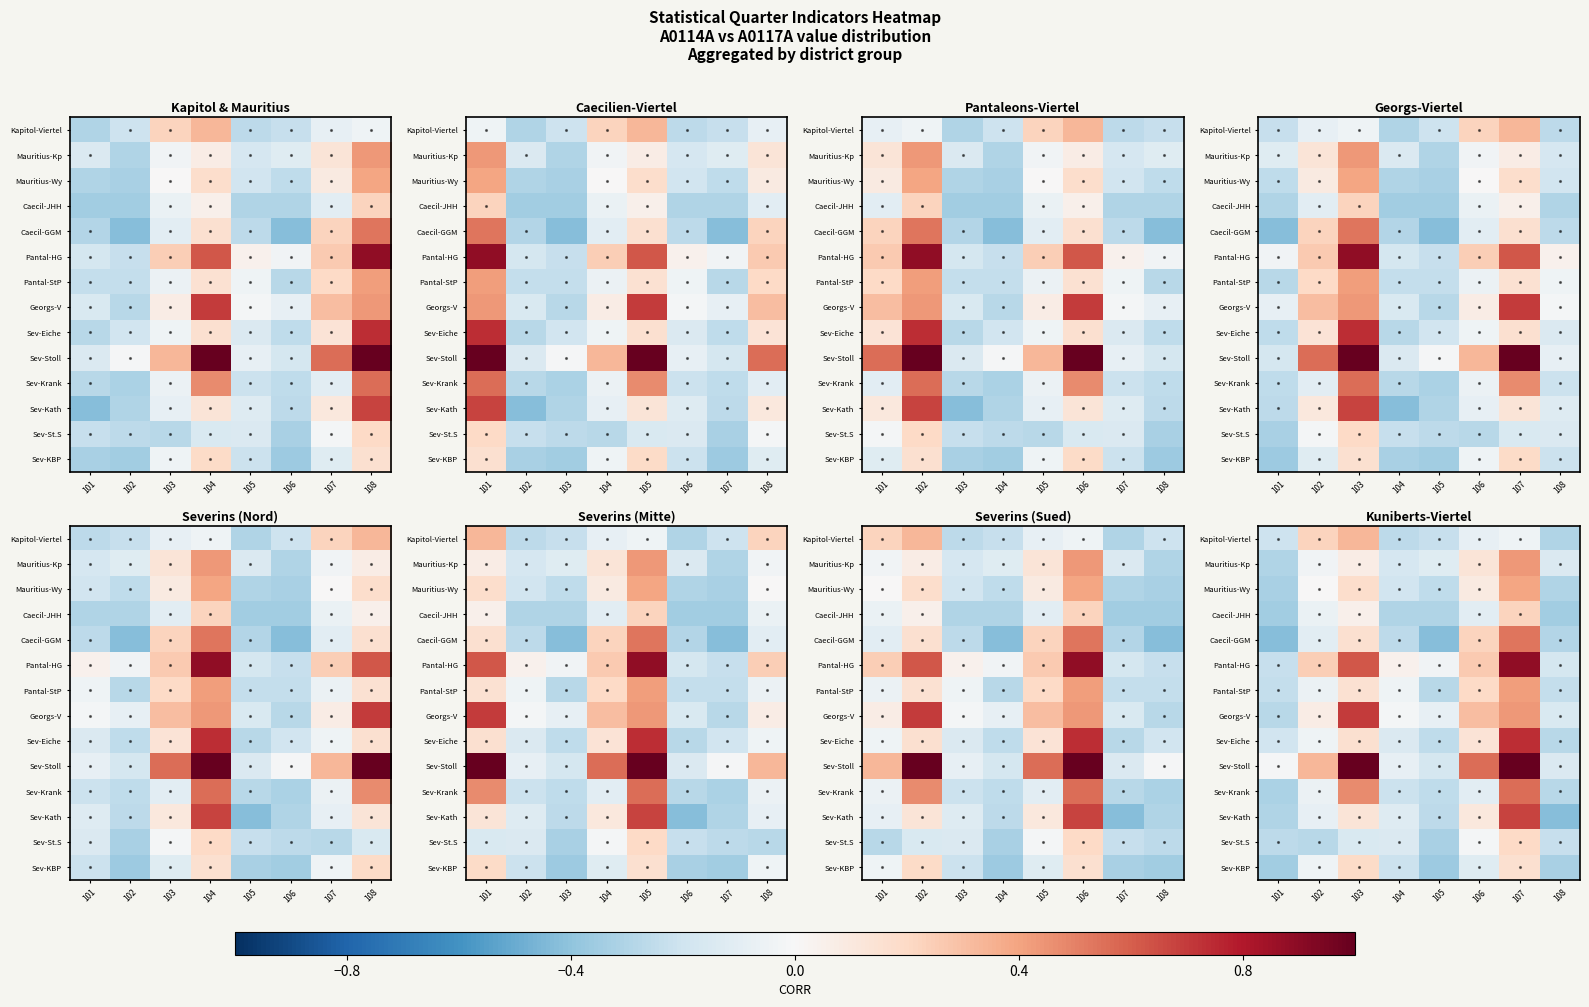

Which has a higher value, 104 or 102?

102